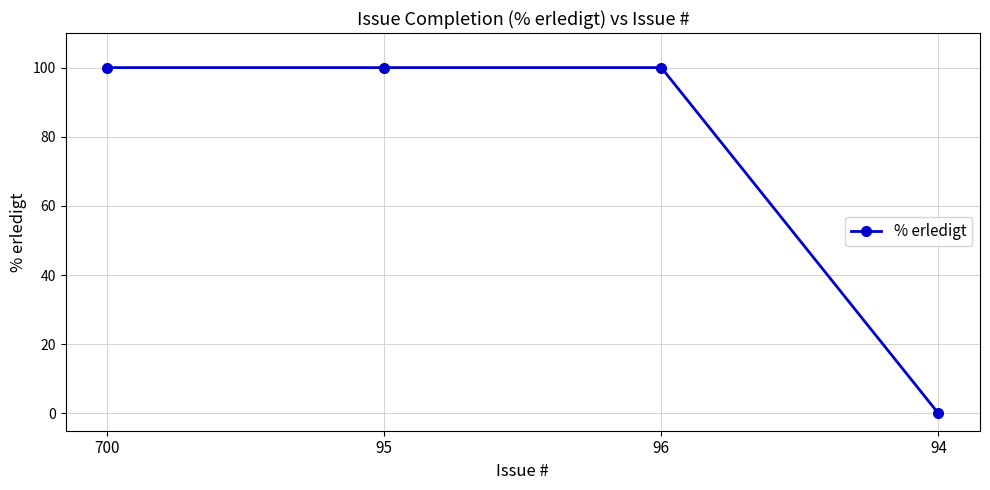

What is the sum of the values at 700 and 95?

200